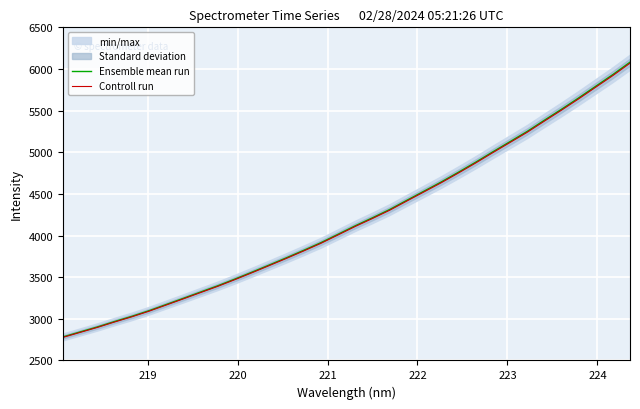

True or false: Controll run and Ensemble mean run intersect in this chart.

False